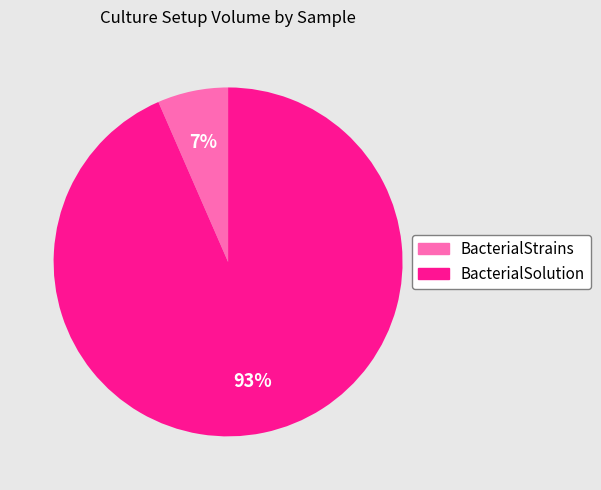

To the nearest percent, what is the combined percentage of BacterialStrains and BacterialSolution?

100%